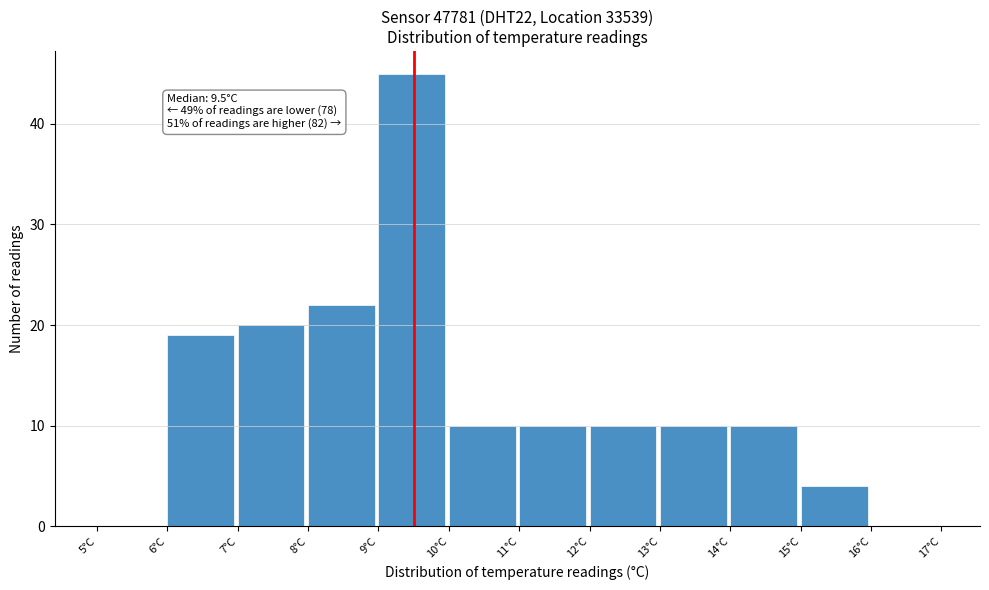

Over which range of the x-axis is the bar tallest?

9 to 10